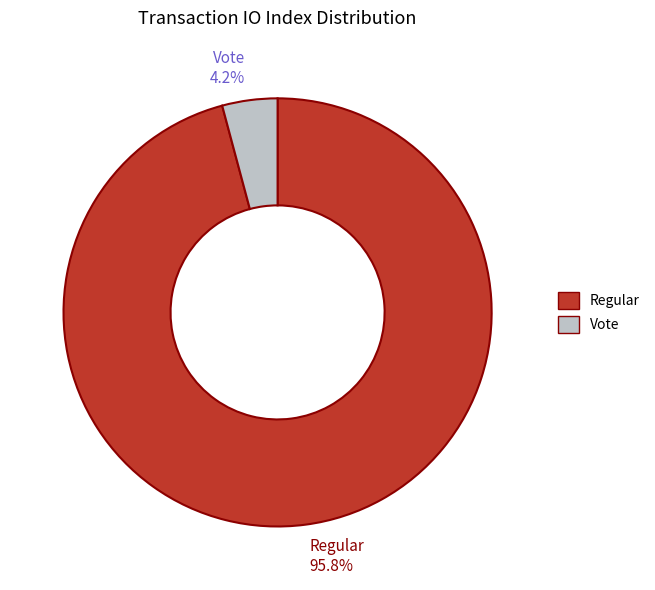

How many slices are in this pie chart?

2